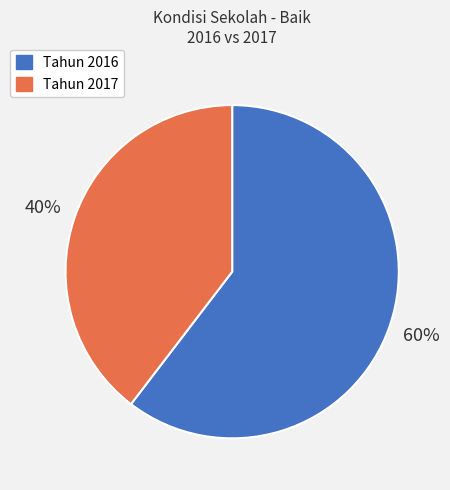

To the nearest percent, what is the combined percentage of Tahun 2017 and Tahun 2016?

100%